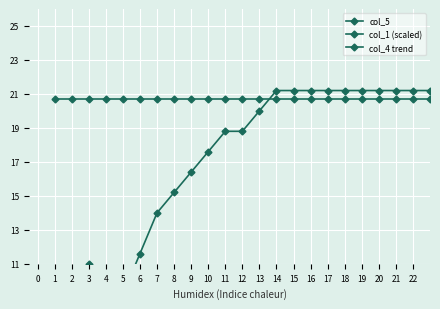

What is the total value across all series at 19?

41.9